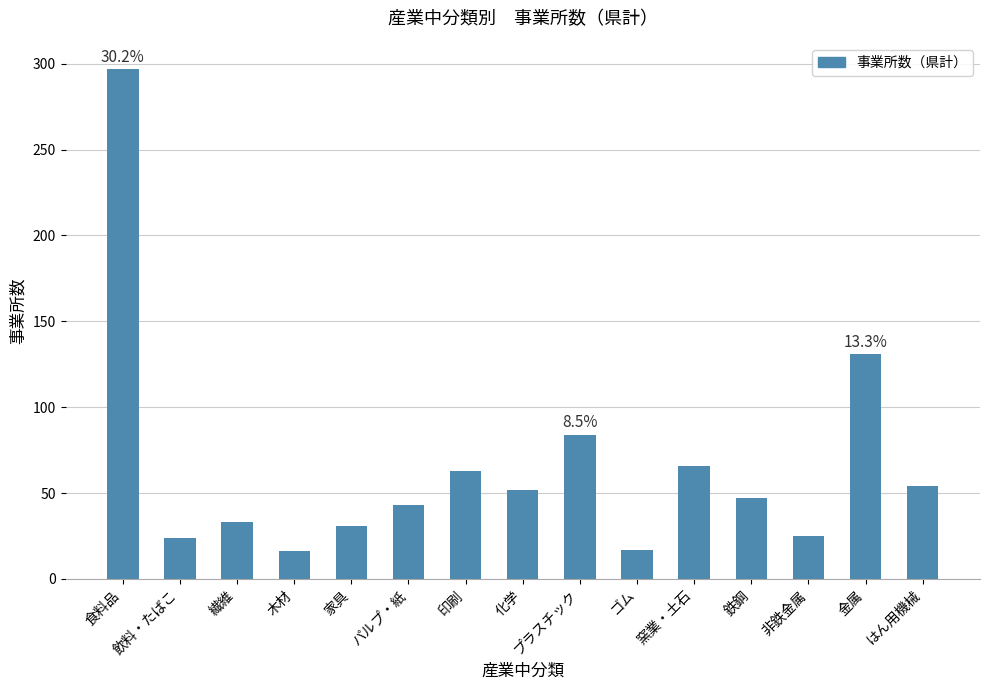

The value at 化学 is 72. True or false?

False